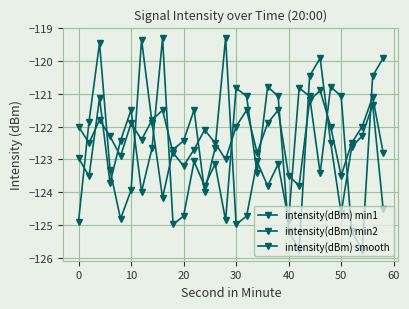

What is the average value of the intensity(dBm) min1 series?

-122.7